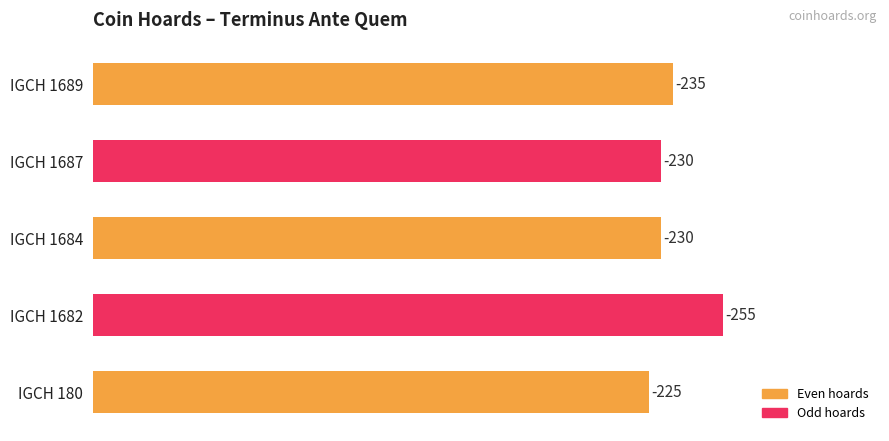

How many bars are there in total?

5